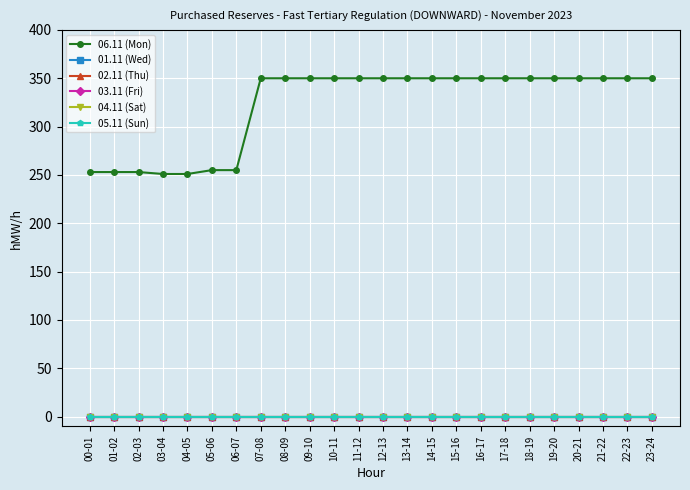

What is the label of the 18th point from the left?

17-18